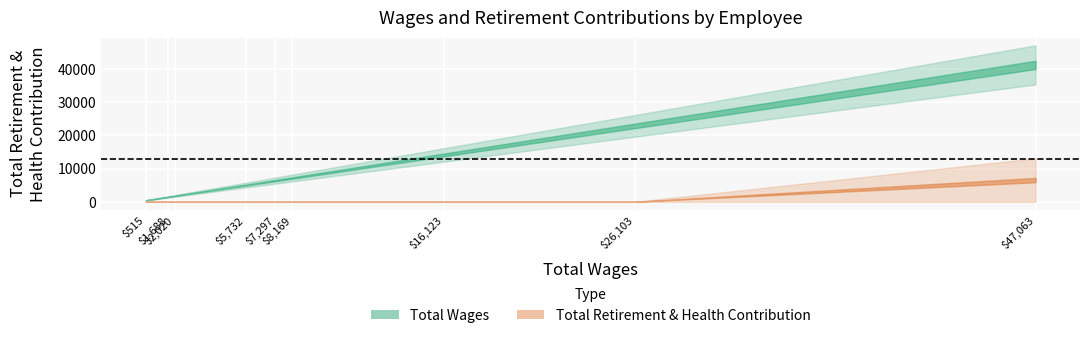

What is the greatest value displayed?

47063